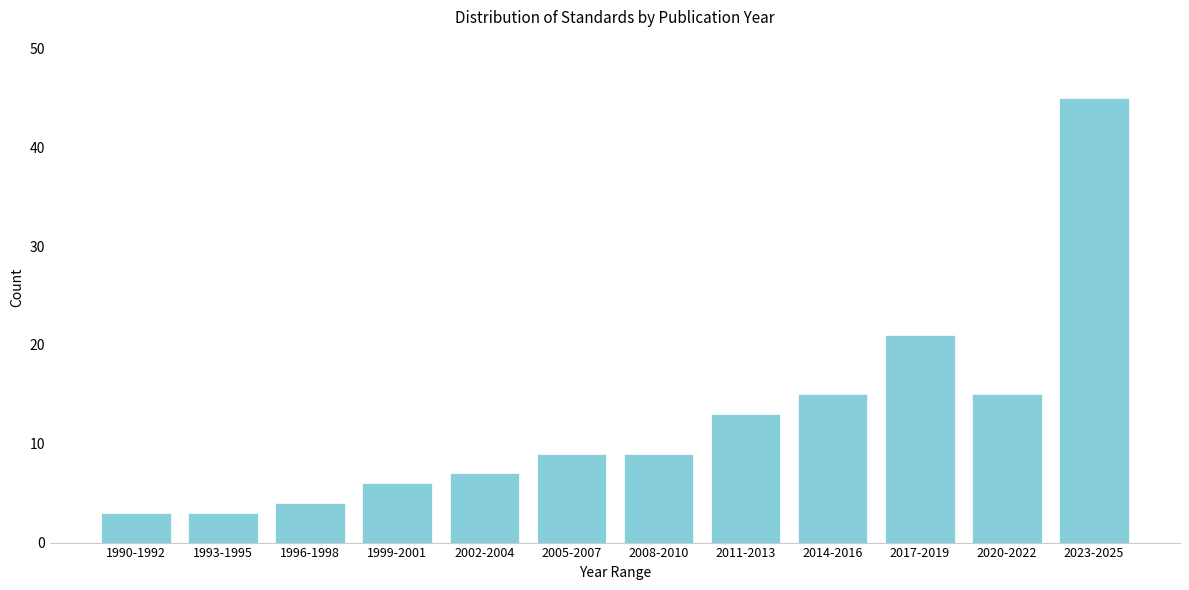

Reading left to right, transcribe all the data shown in this chart.

1990-1992=3	1993-1995=3	1996-1998=4	1999-2001=6	2002-2004=7	2005-2007=9	2008-2010=9	2011-2013=13	2014-2016=15	2017-2019=21	2020-2022=15	2023-2025=45